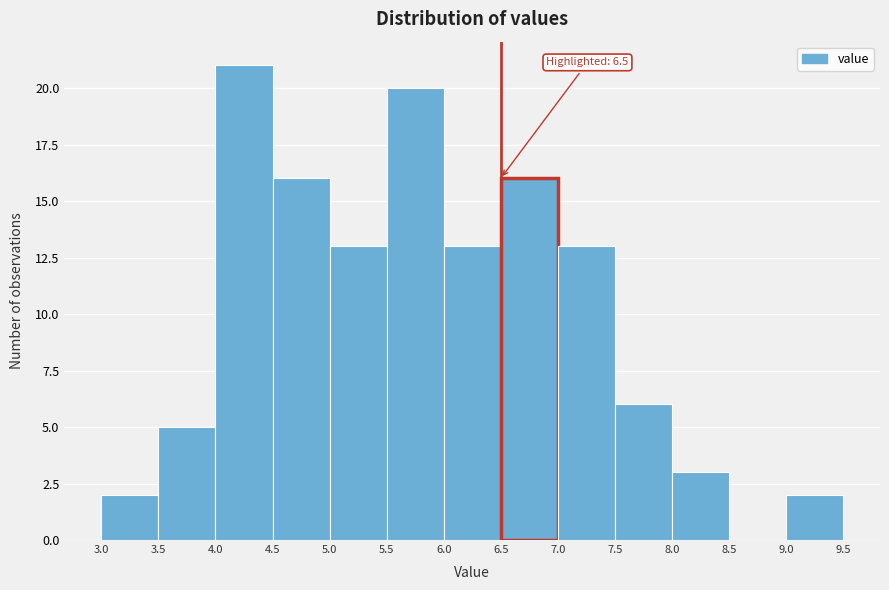

Over which range of the x-axis is the bar tallest?

4.0 to 4.5